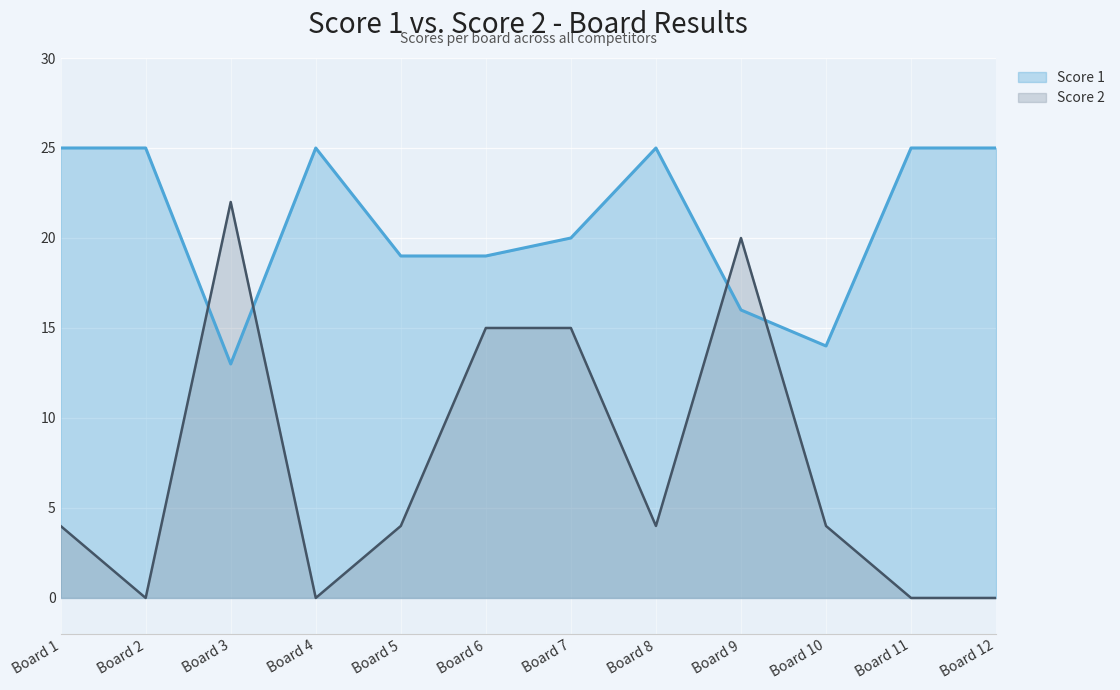

Rank the series at Board 11 from lowest to highest value.

Score 2, Score 1